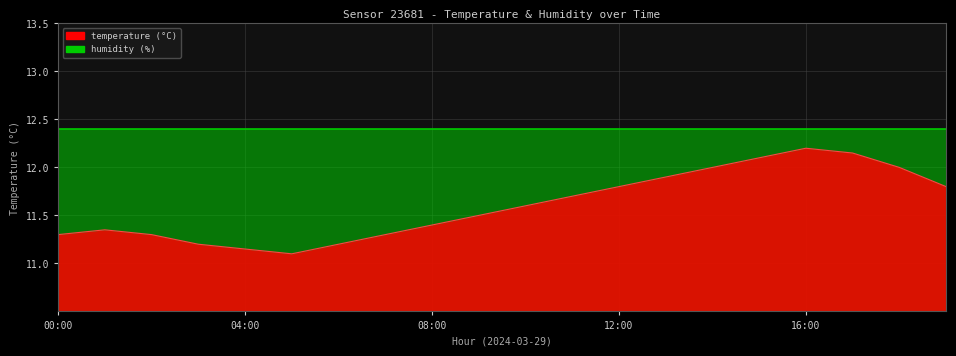

True or false: there are more than 0 points higher than both neighbors.

True